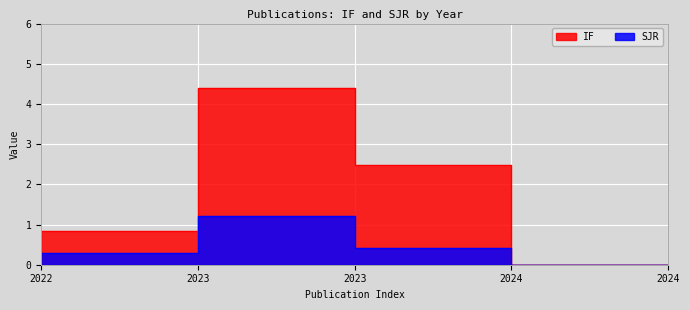

List the series in order of their overall mean, highest first.

IF, SJR